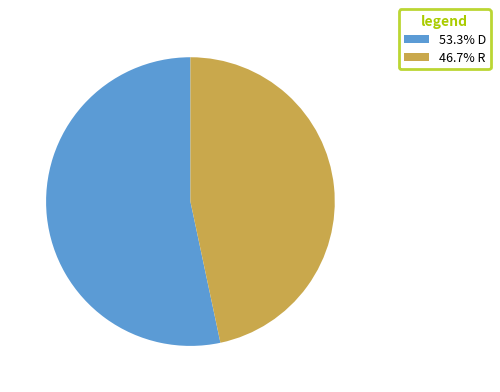

What is the ratio of the value at 53.3% D to the value at 46.7% R?

1.1